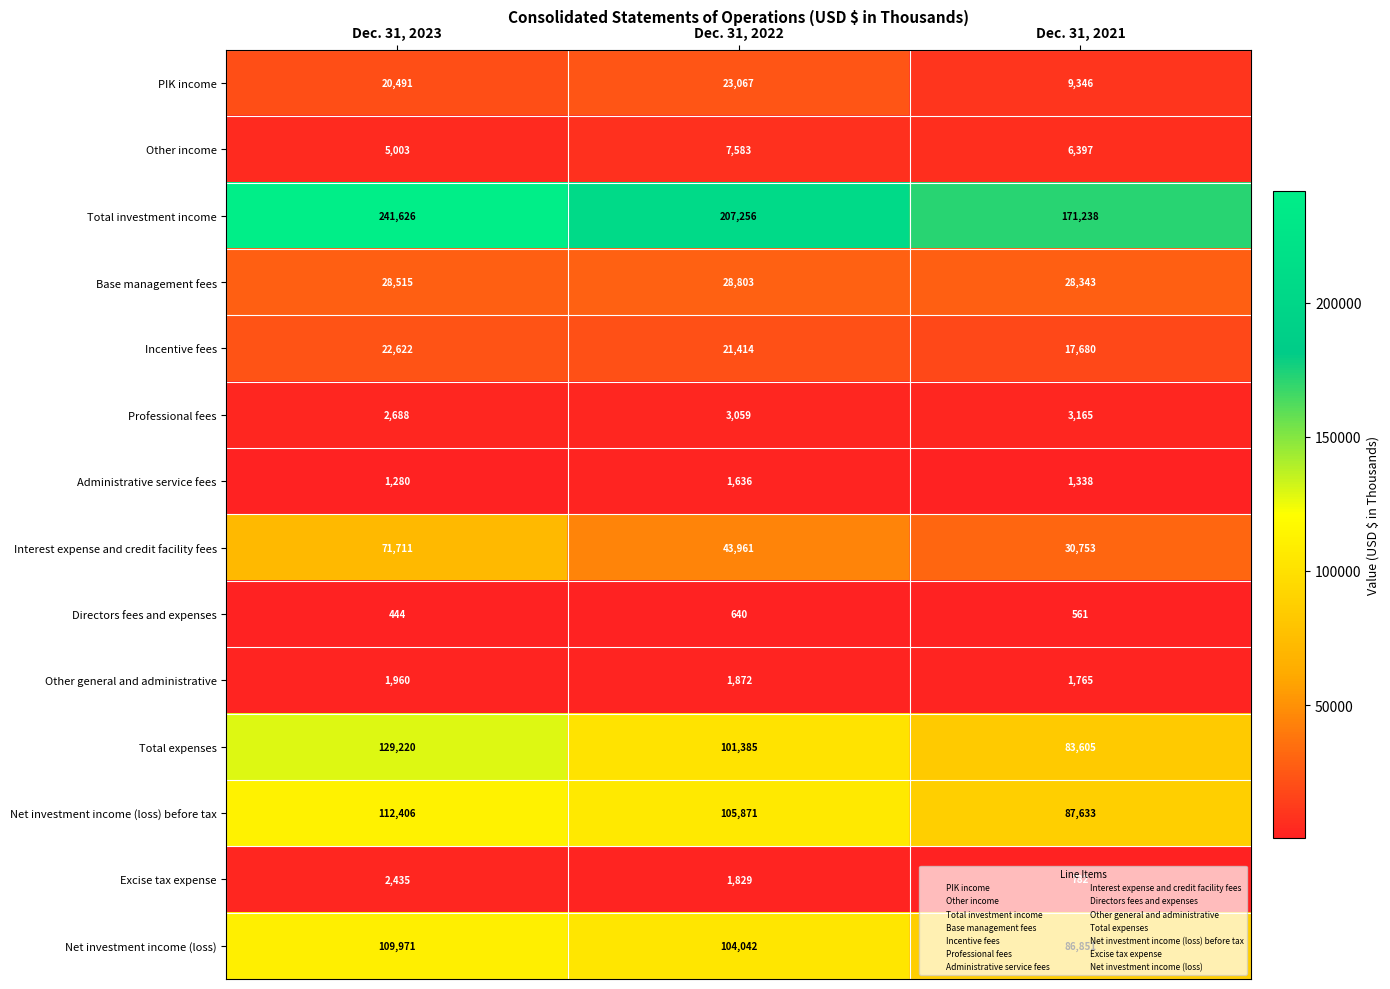

Where does the Total expenses series first go above 101385?

Dec. 31, 2023